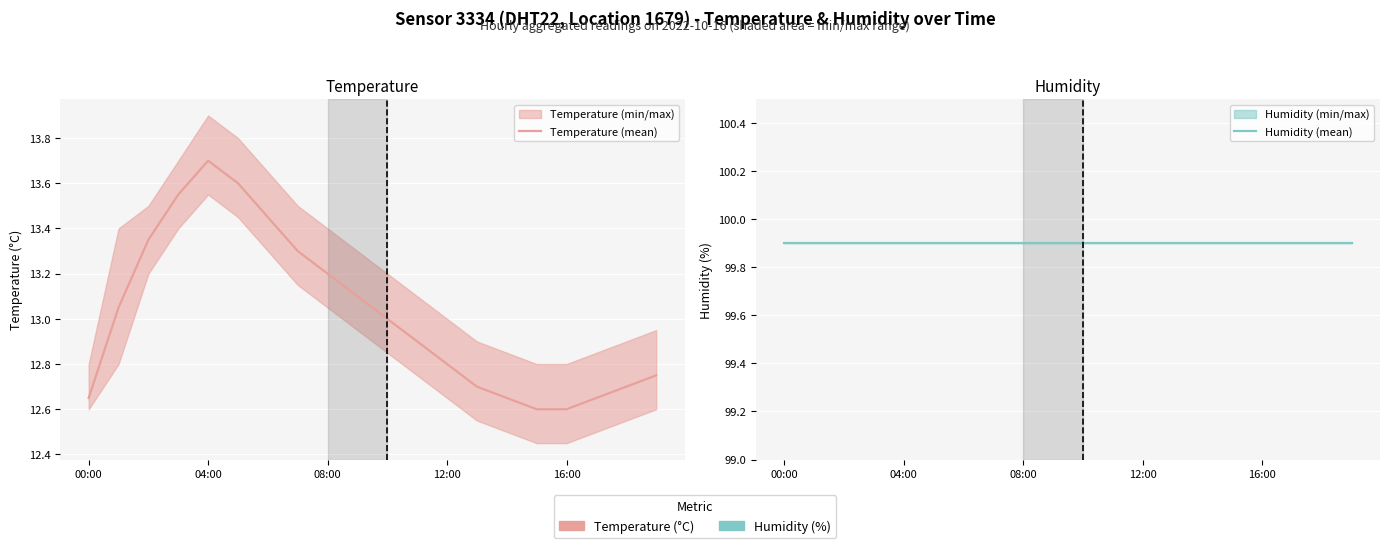

Reading left to right, what are all the values shown in this chart?

Temperature (mean): 12.7	13.1	13.3	13.6	13.7	13.6	13.4	13.3	13.2	13.1	13.0	12.9	12.8	12.7	12.7	12.6	12.6	12.7	12.7	12.8
Humidity (mean): 99.9	99.9	99.9	99.9	99.9	99.9	99.9	99.9	99.9	99.9	99.9	99.9	99.9	99.9	99.9	99.9	99.9	99.9	99.9	99.9